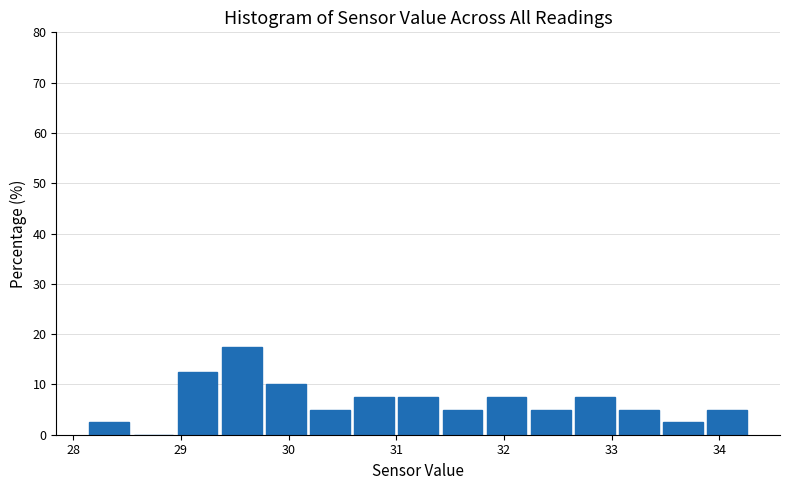

Reading left to right, list every bar in this chart as the range it spans on the x-axis followed by its height. Neither the bar edges nor the heights are printed on the chart, so give them approximately, as read against the axes.

28.15 to 28.56: 3
28.56 to 28.97: 0
28.97 to 29.38: 13
29.38 to 29.79: 18
29.79 to 30.20: 10
30.20 to 30.61: 5
30.61 to 31.02: 8
31.02 to 31.43: 8
31.43 to 31.84: 5
31.84 to 32.25: 8
32.25 to 32.66: 5
32.66 to 33.07: 8
33.07 to 33.48: 5
33.48 to 33.89: 3
33.89 to 34.30: 5